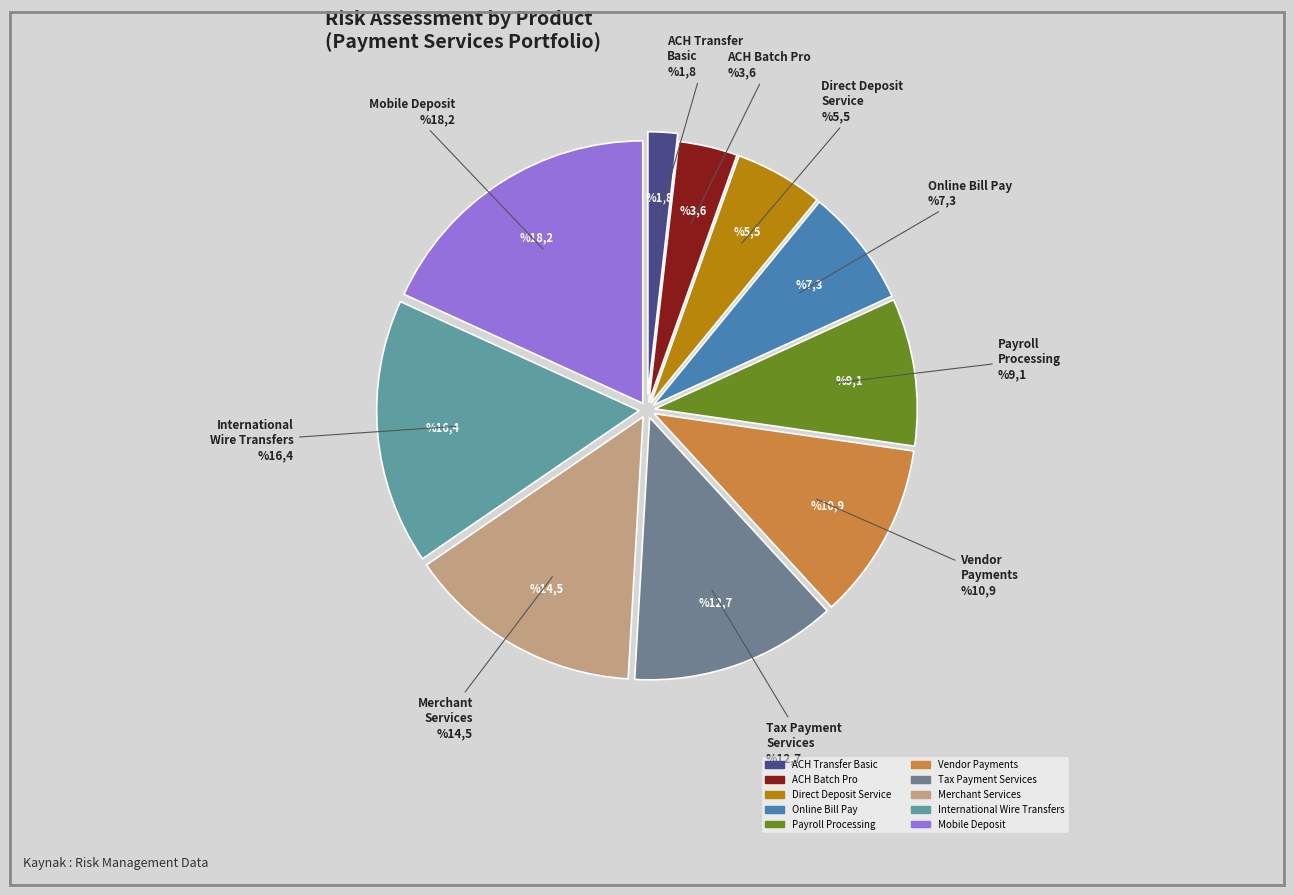

Is it true that Tax Payment Services is 13% of the pie?

True